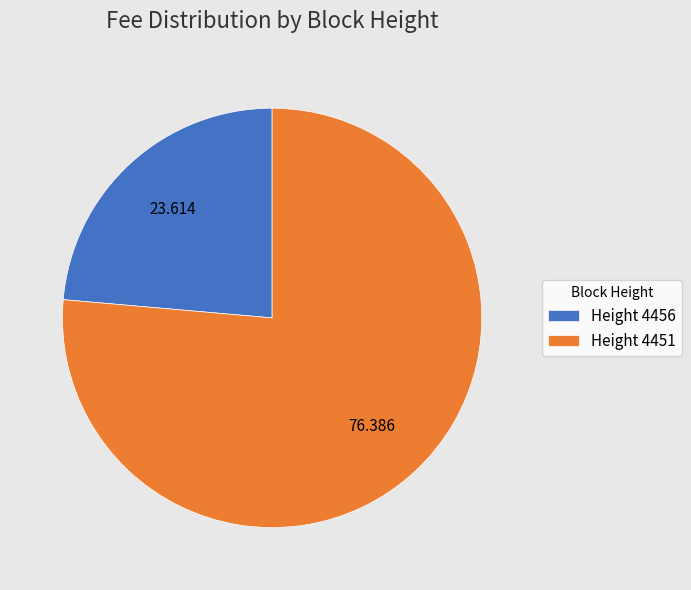

How many slices are in this pie chart?

2